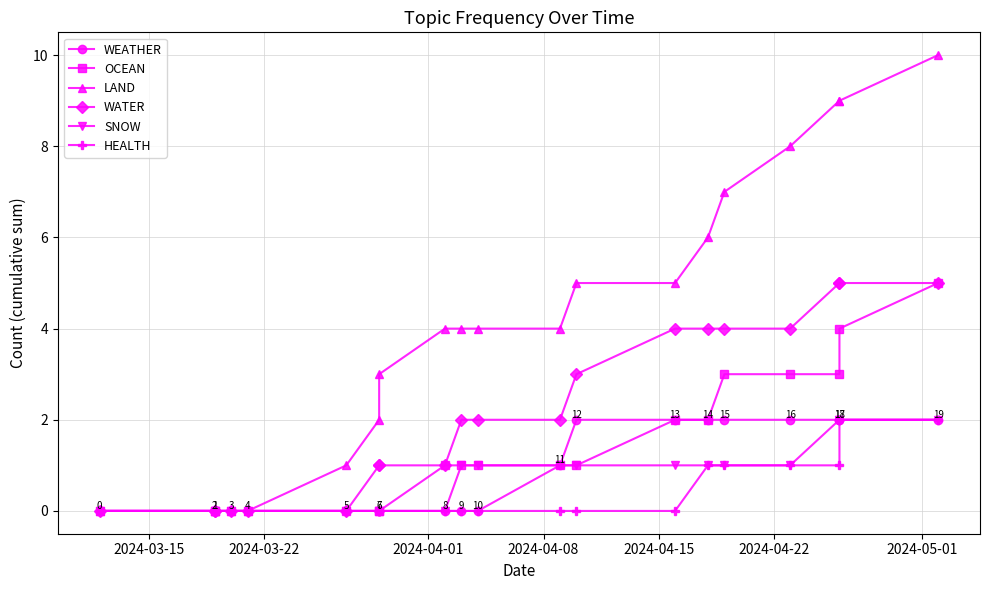

Reading right to left, extract all data points from this chart.

WEATHER: 2	2	2	2	2	2	2	2	1	0	0	0	0	0	0	0	0	0	0	0
OCEAN: 5	4	3	3	3	2	2	1	1	1	1	1	0	0	0	0	0	0	0	0
LAND: 10	9	9	8	7	6	5	5	4	4	4	4	3	2	1	0	0	0	0	0
WATER: 5	5	5	4	4	4	4	3	2	2	2	1	1	1	0	0	0	0	0	0
SNOW: 2	2	2	1	1	1	1	1	1	1	1	0	0	0	0	0	0	0	0	0
HEALTH: 2	2	1	1	1	1	0	0	0	0	0	0	0	0	0	0	0	0	0	0